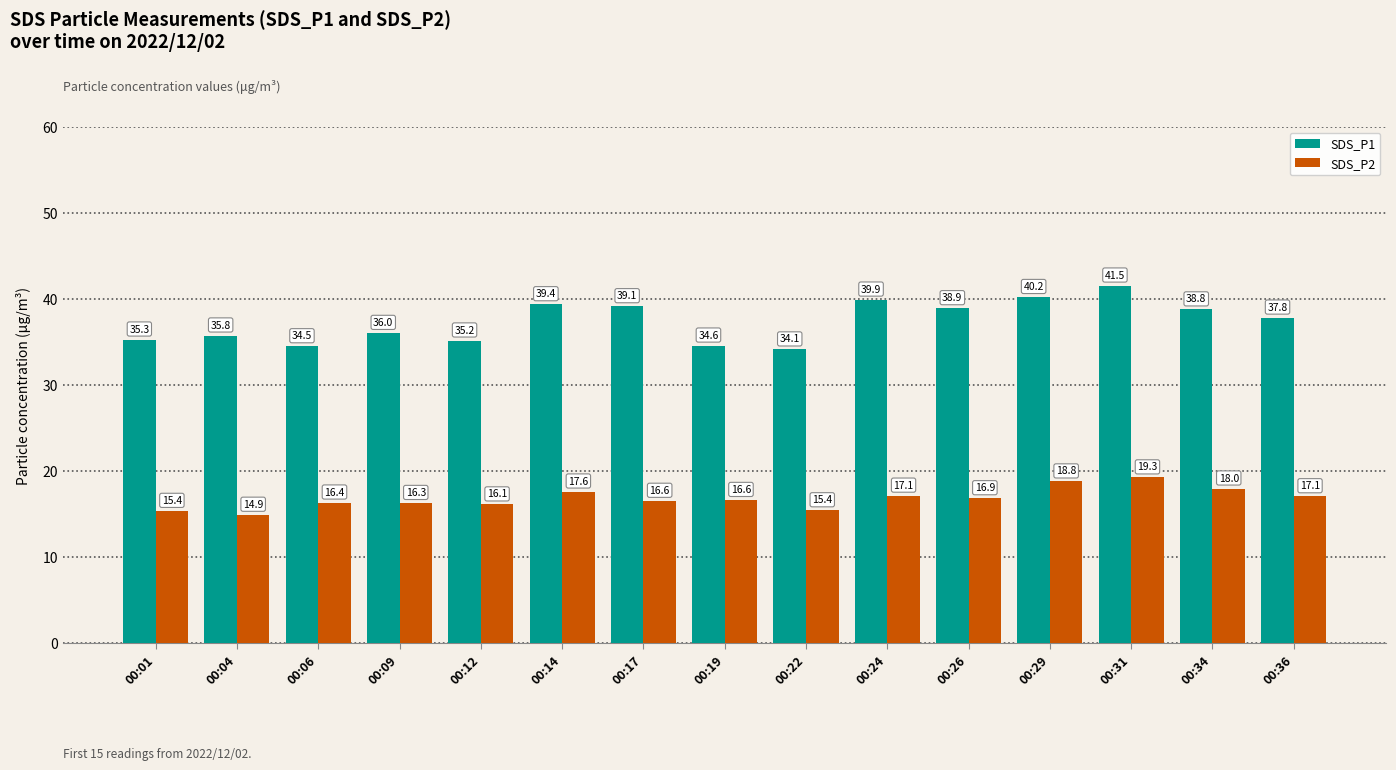

How many groups of bars are there?

15